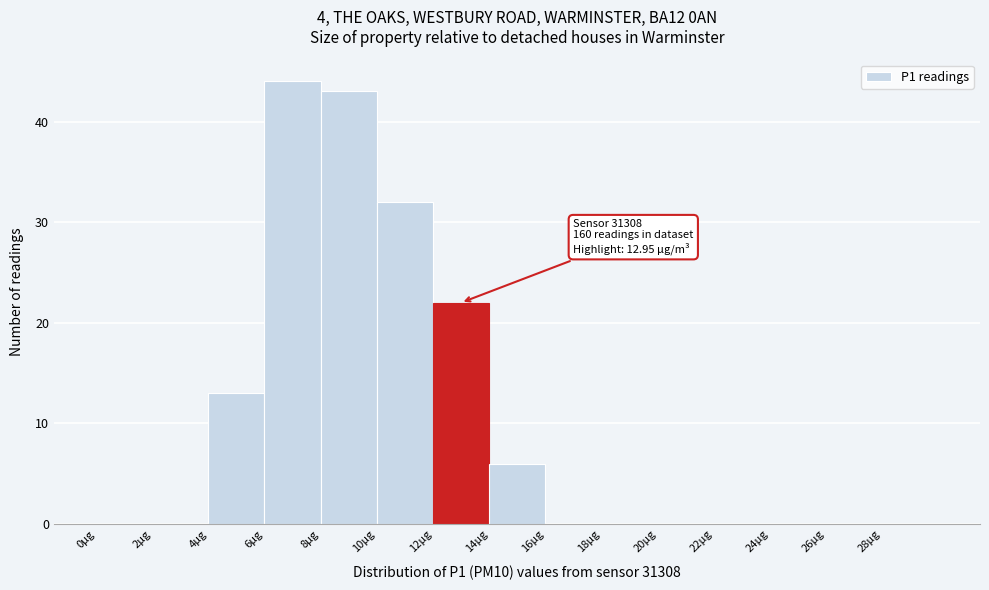

Over which range of the x-axis is the bar tallest?

6 to 8